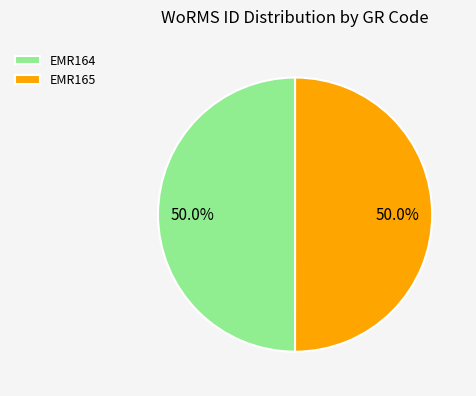

Approximately how many times larger is the value at EMR165 compared to EMR164?

1.0